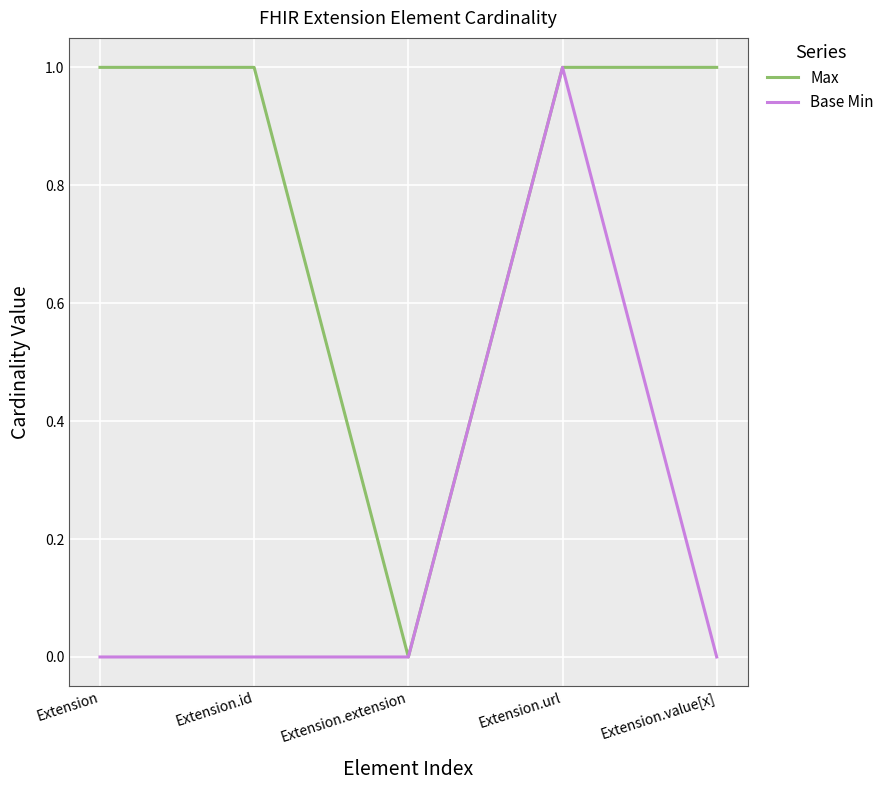

Rank the series at Extension.id from highest to lowest value.

Max, Base Min